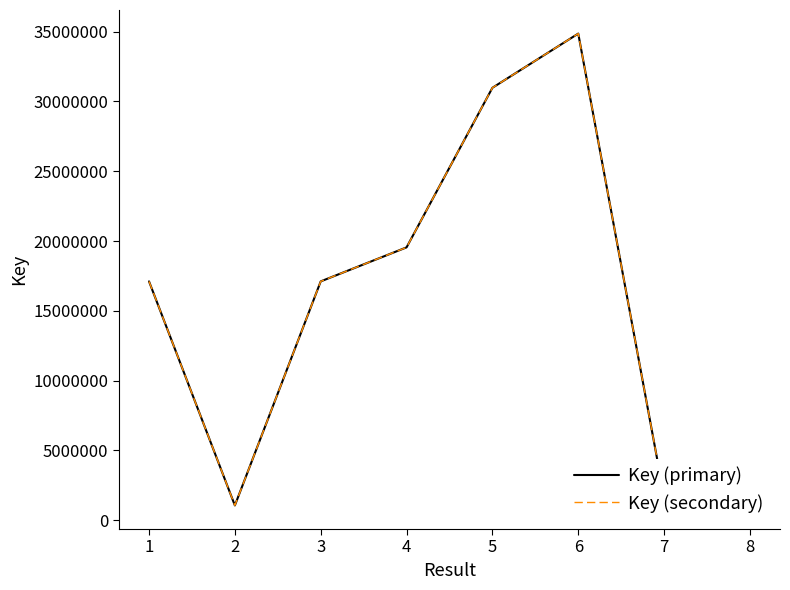

True or false: Key (primary) and Key (secondary) intersect in this chart.

False